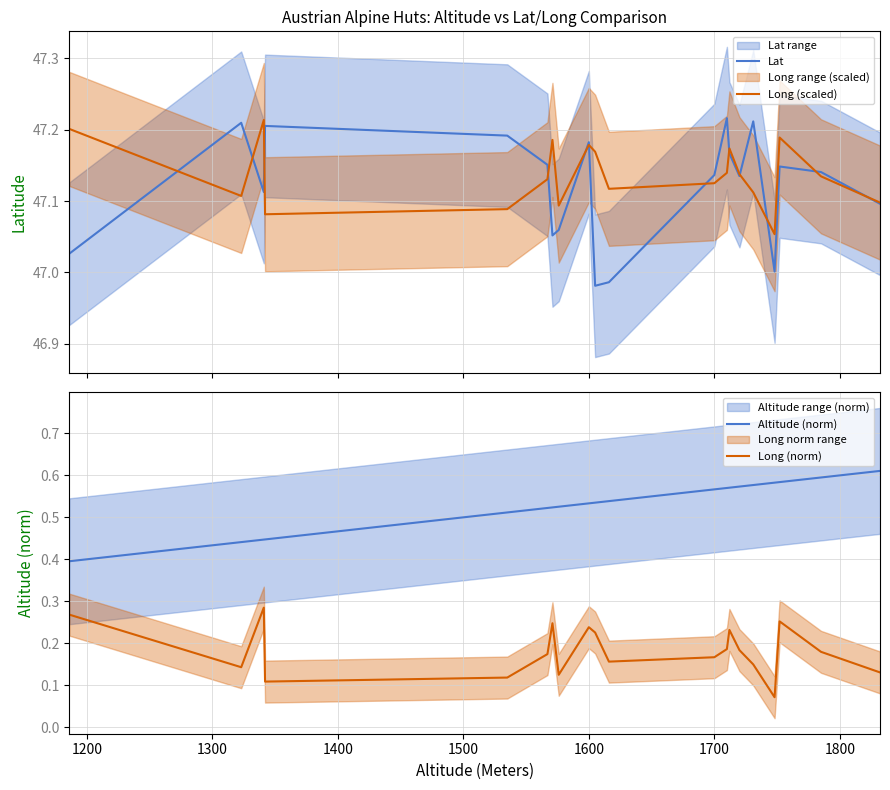

How many series are shown in this chart?

4